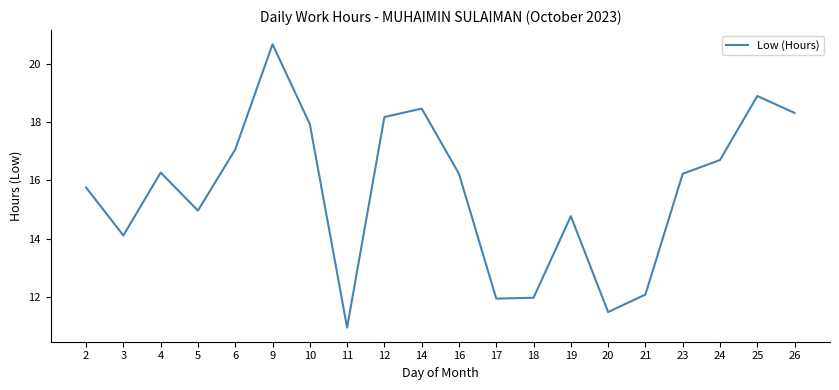

What is the difference between the values at 2 and 17?

3.8